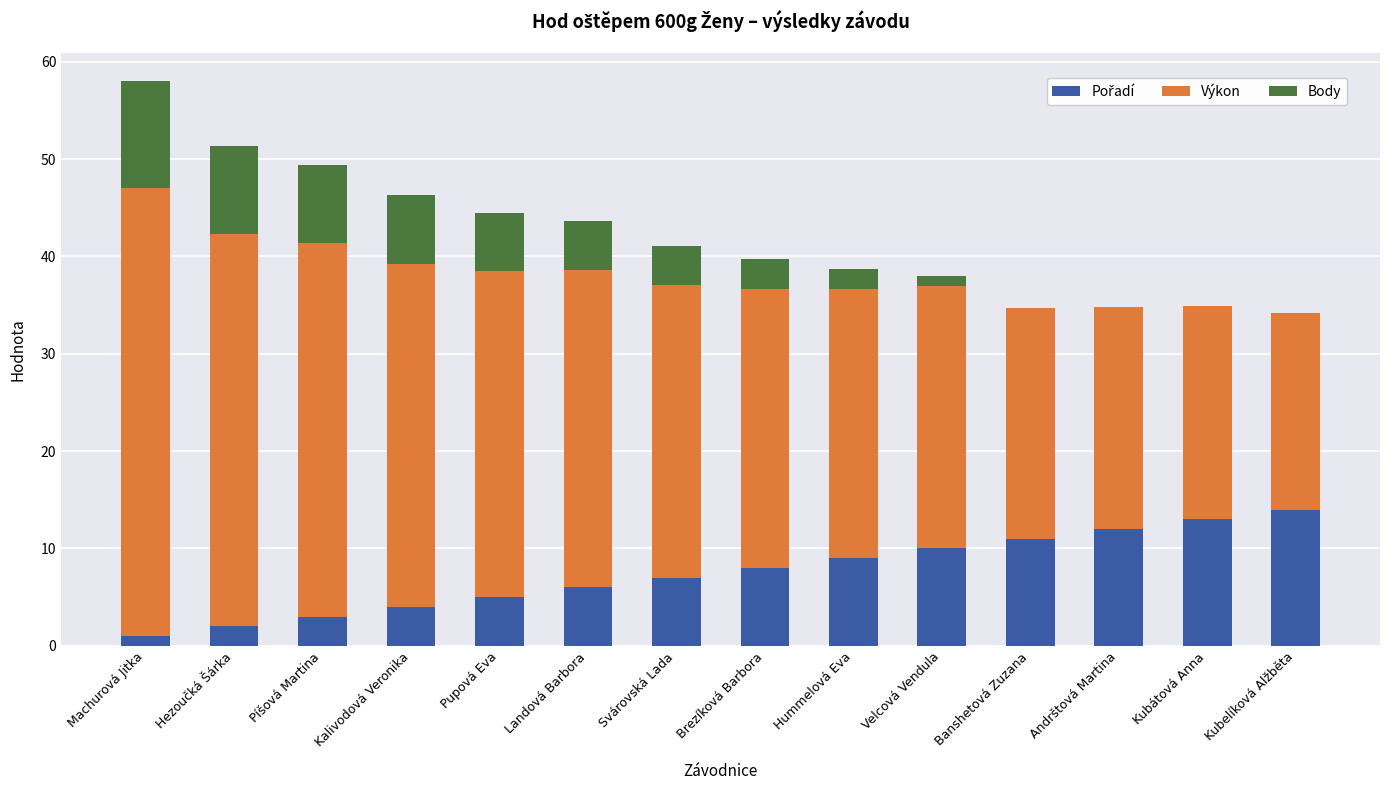

At which category is the sum across all series the highest?

Machurová Jitka